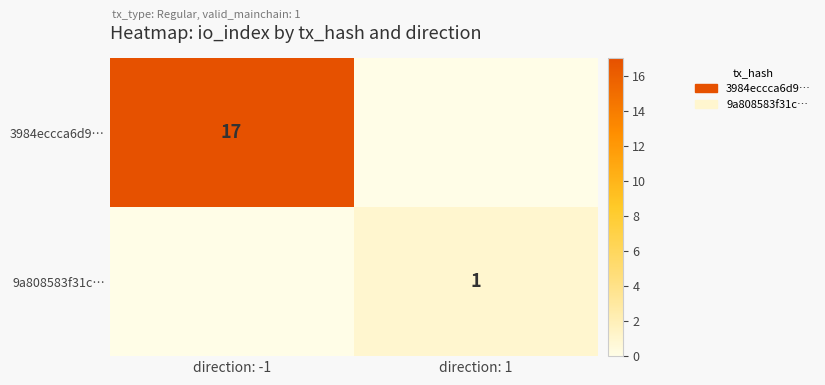

Is it true that 3984eccca6d9… equals 17 at direction: -1?

True